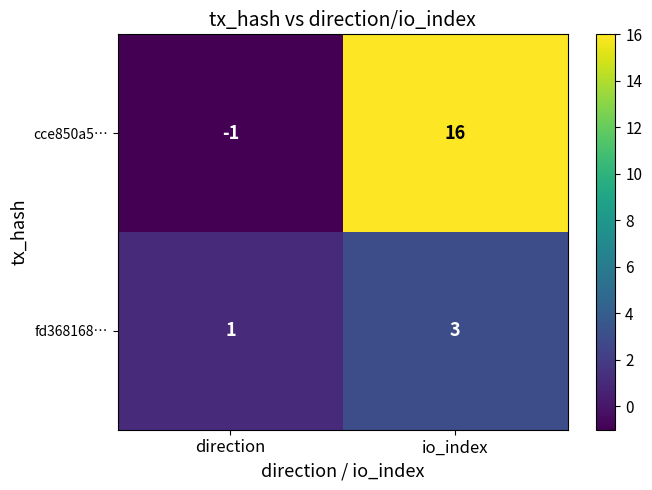

Is it true that fd368168… equals 0 at direction?

False